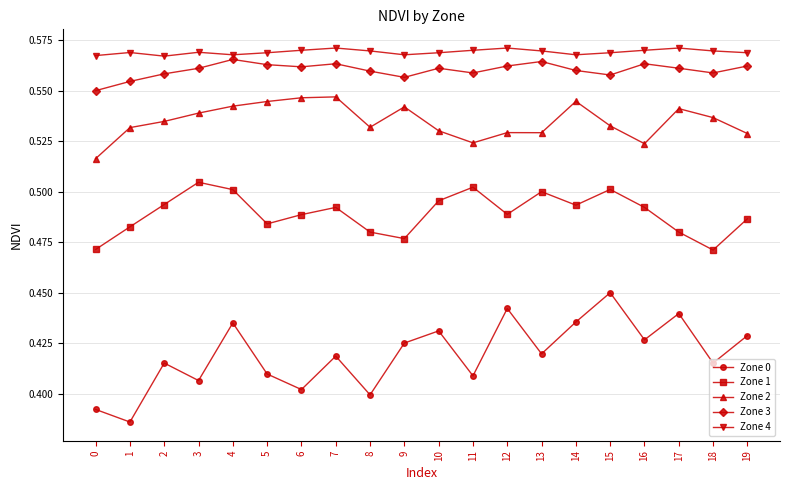

How many Zone 3 values are between 0 and 1?

20